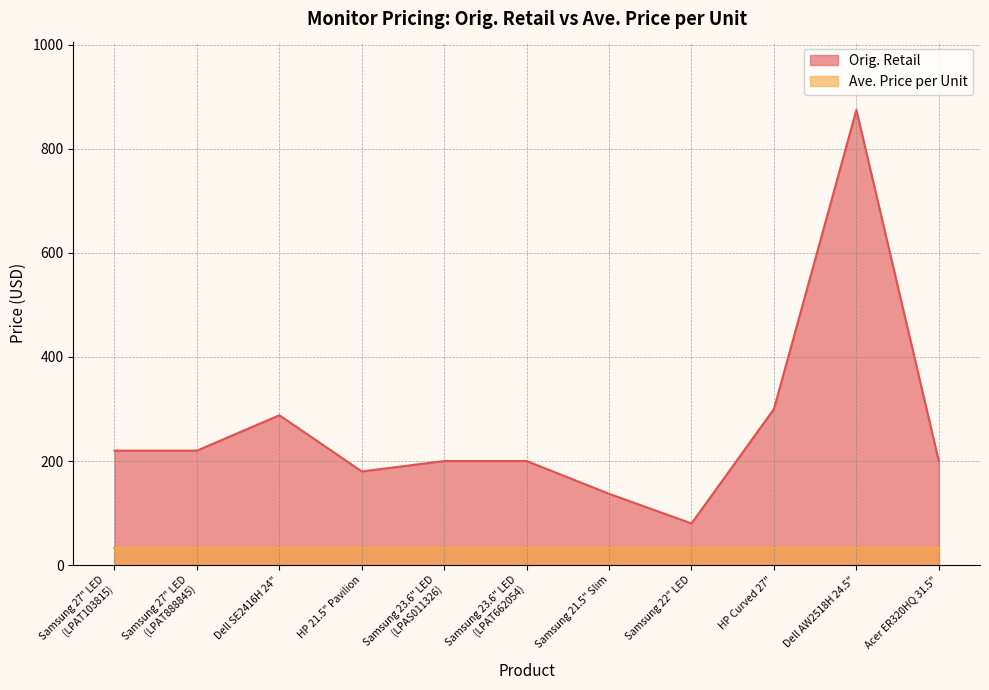

What is the sum of all values?

2899.9